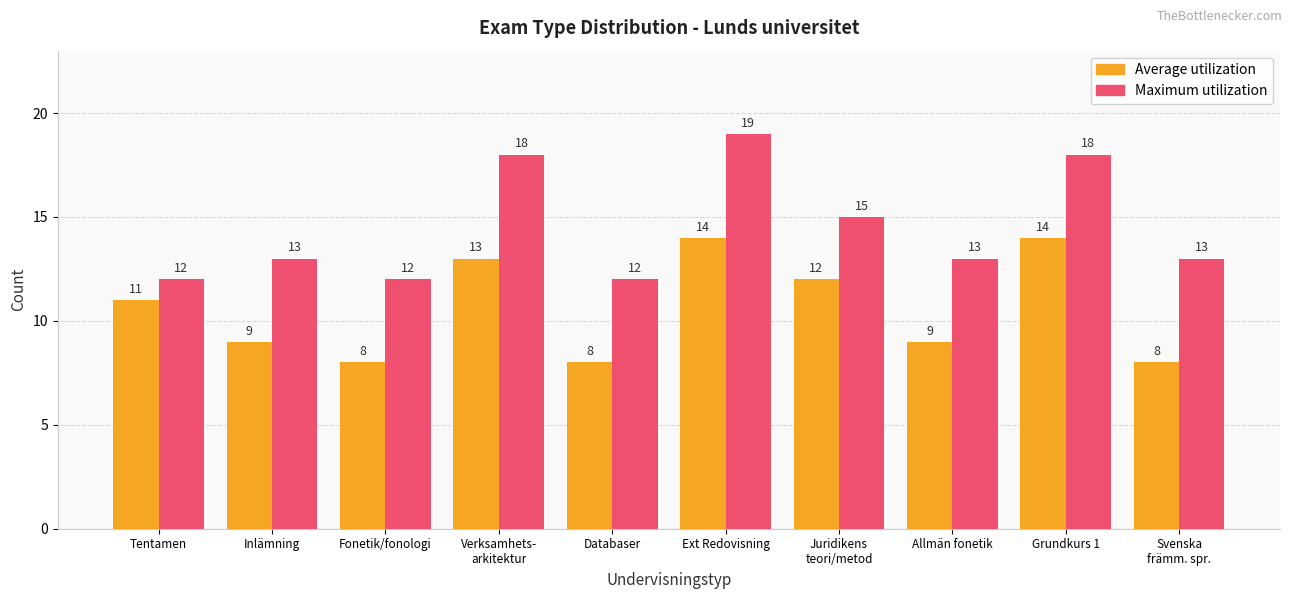

What is the value of the Maximum utilization bar at the 8th from the left?

13